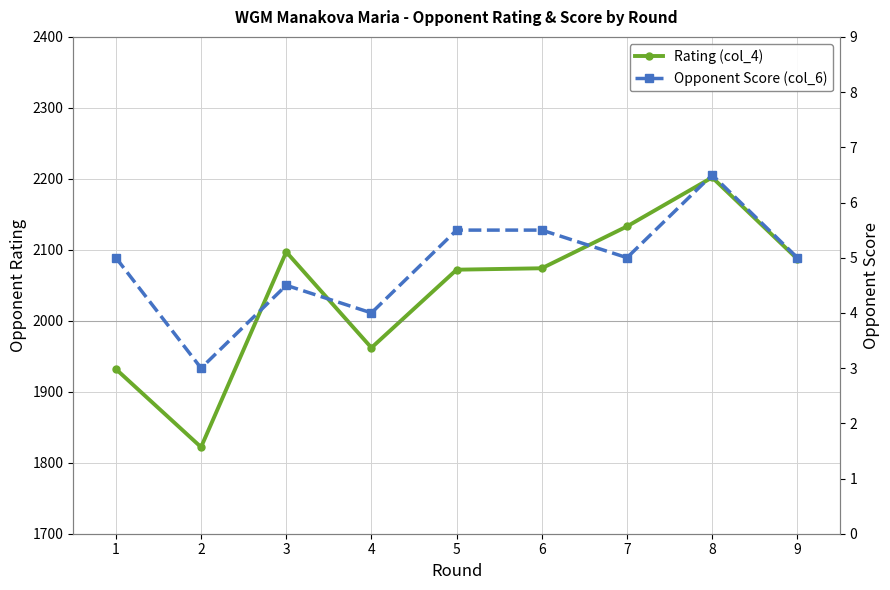

True or false: Rating (col_4) and Opponent Score (col_6) cross at least once.

False